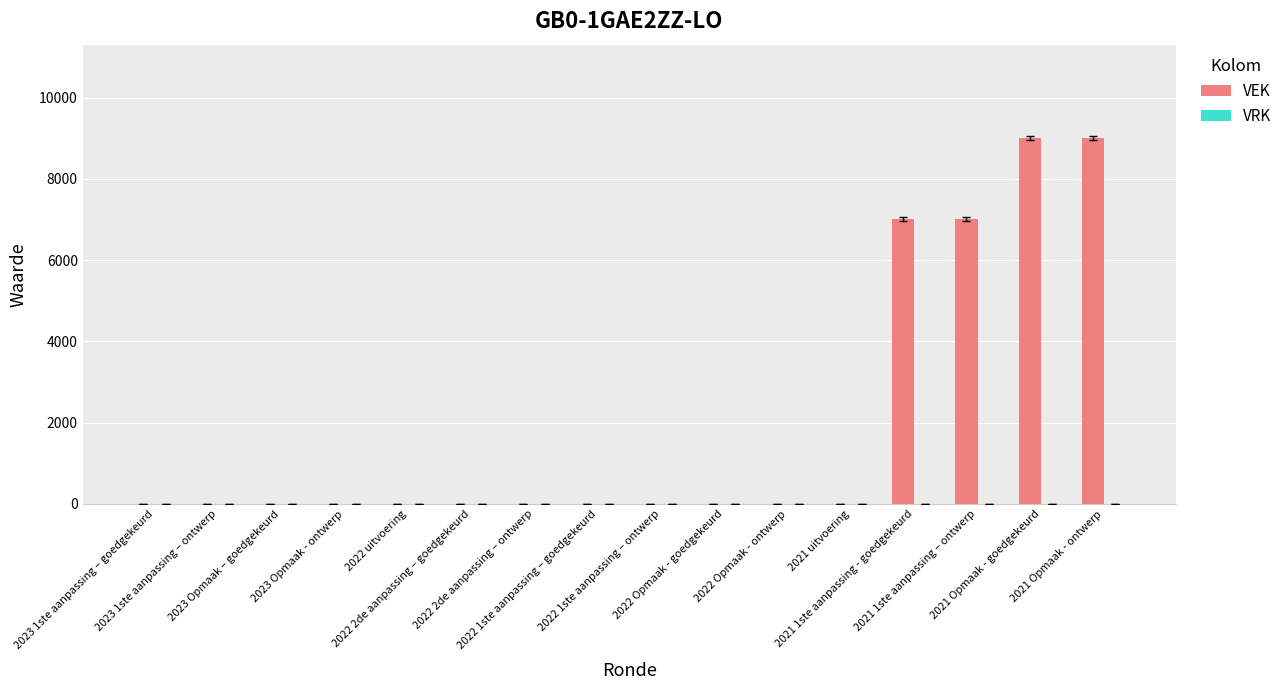

What is the sum of all values?

32000